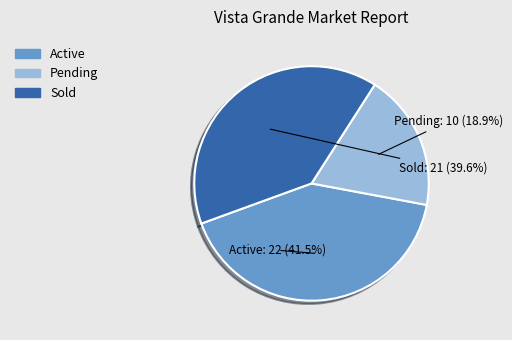

What is the ratio of the value at Sold to the value at Active?

1.0